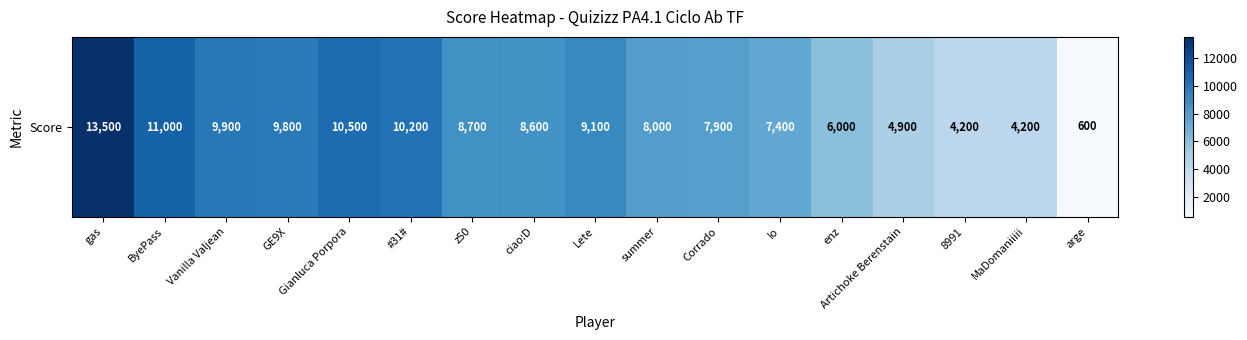

True or false: the data shows 8600 at ciao:D.

True